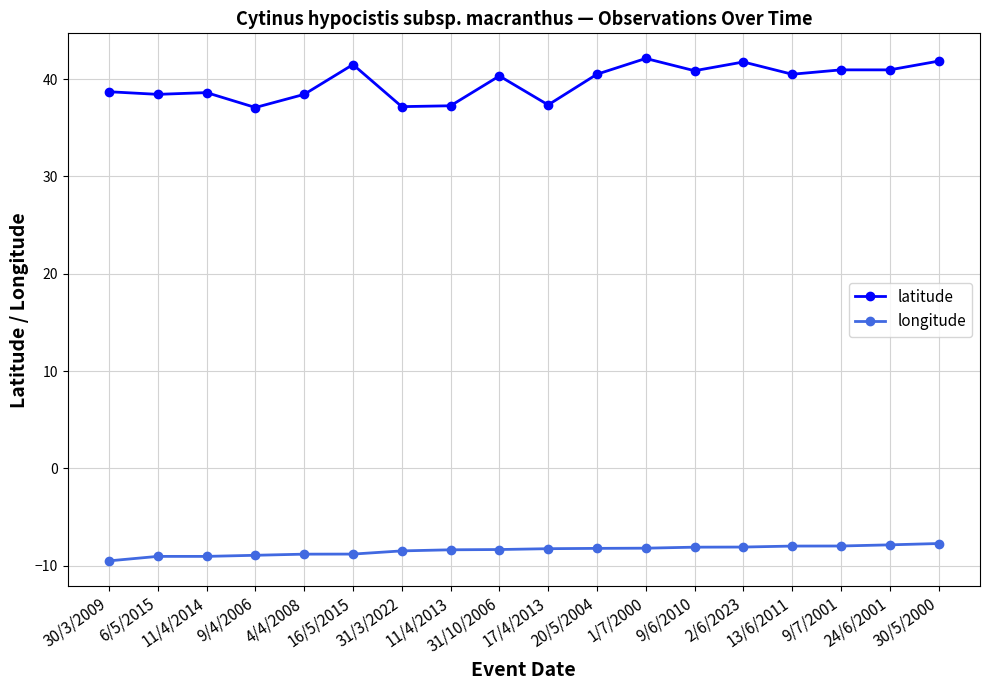

True or false: longitude and latitude cross at least once.

False